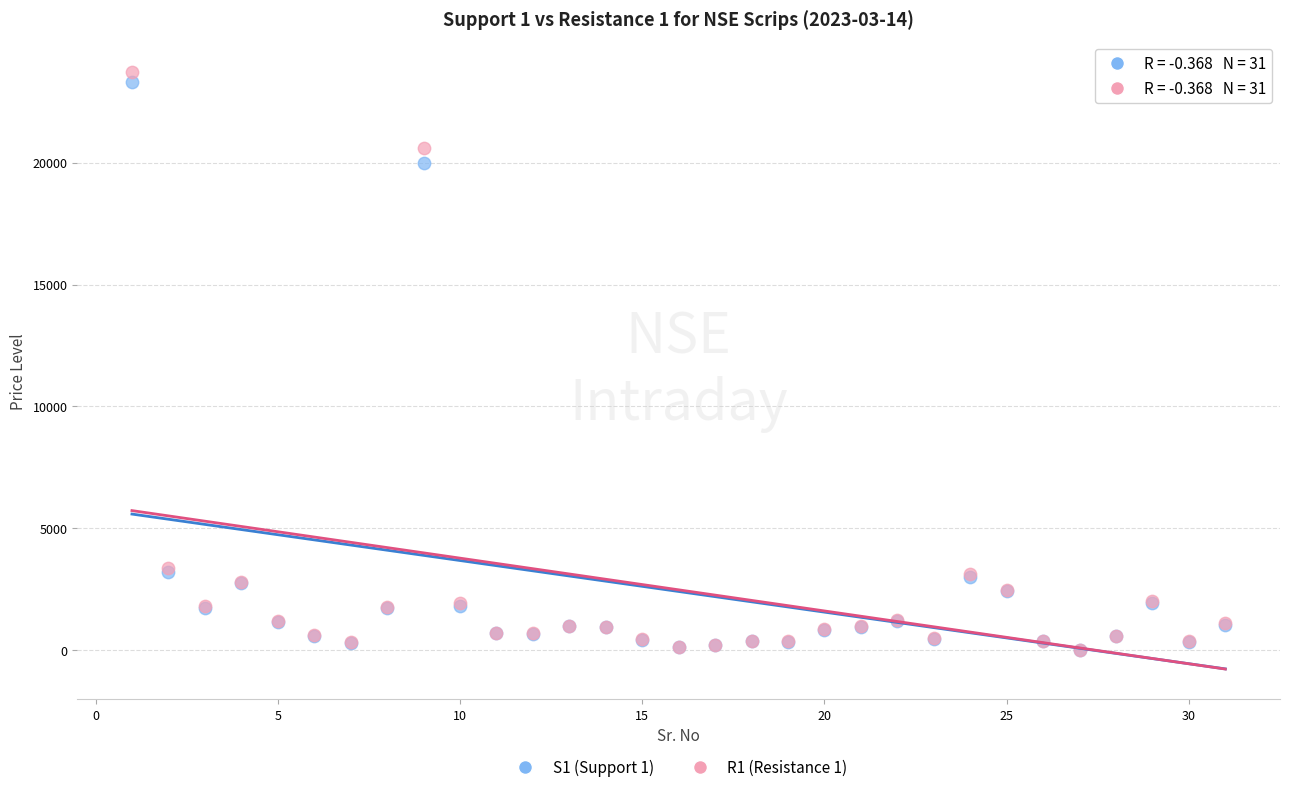

Across all series, what Y value is closest to 11871?

19996.7